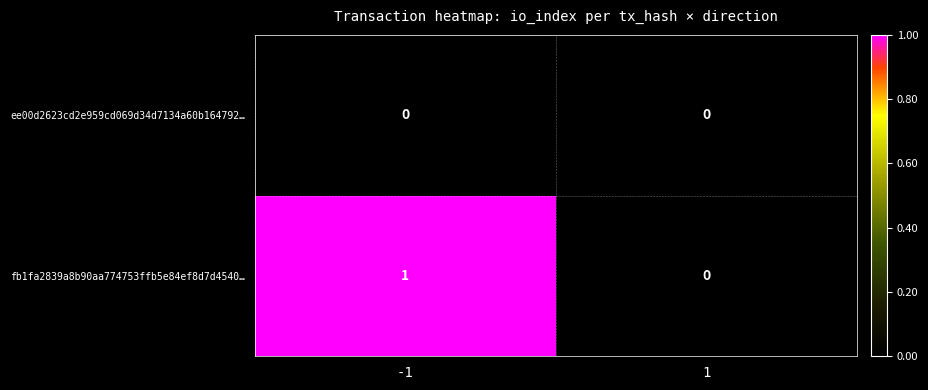

How many series are shown in this chart?

2